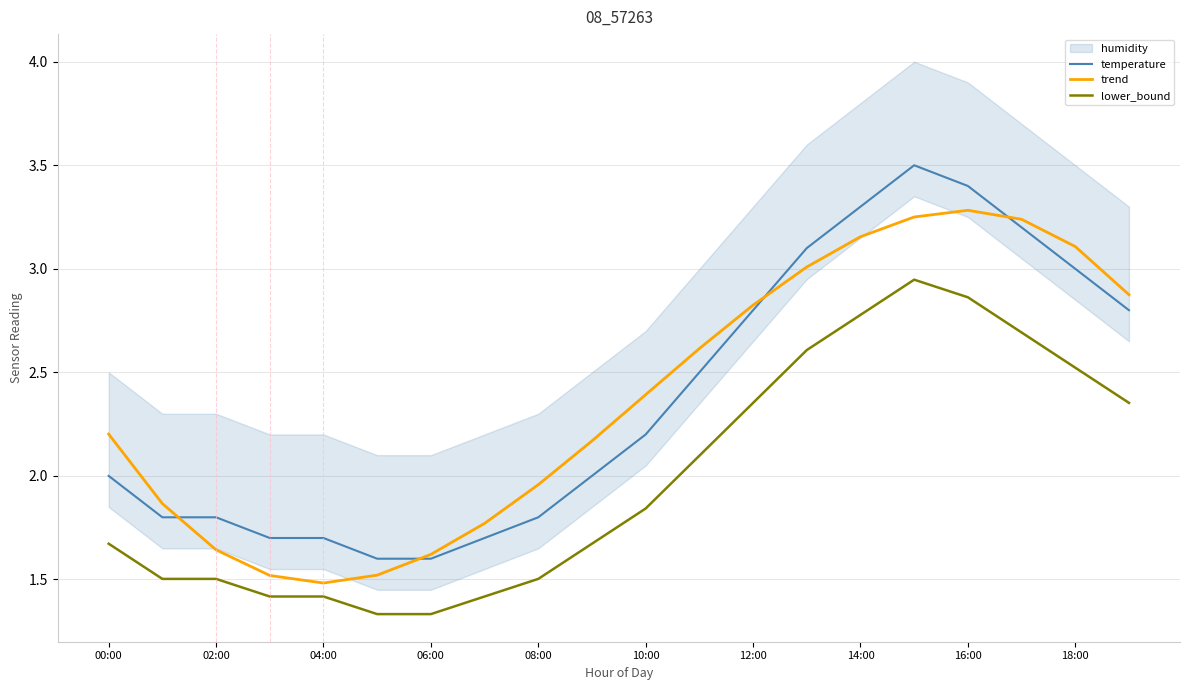

Which series has the largest total across all categories?

temperature